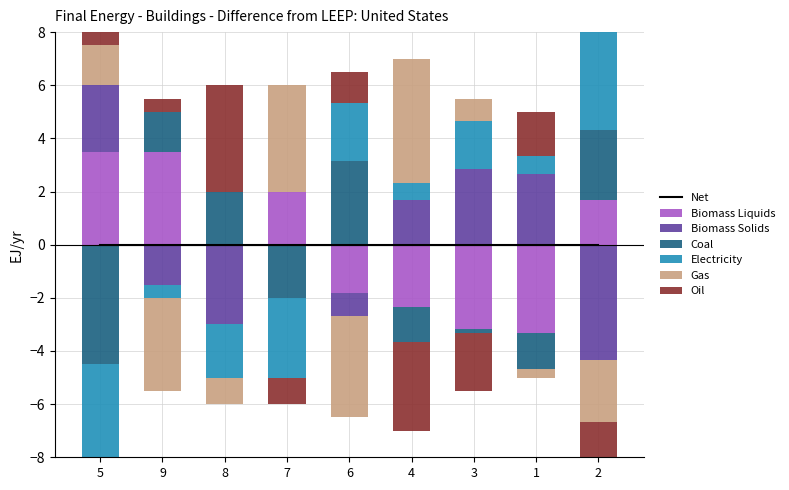

Where is col_5 nearest to the value 5?

6